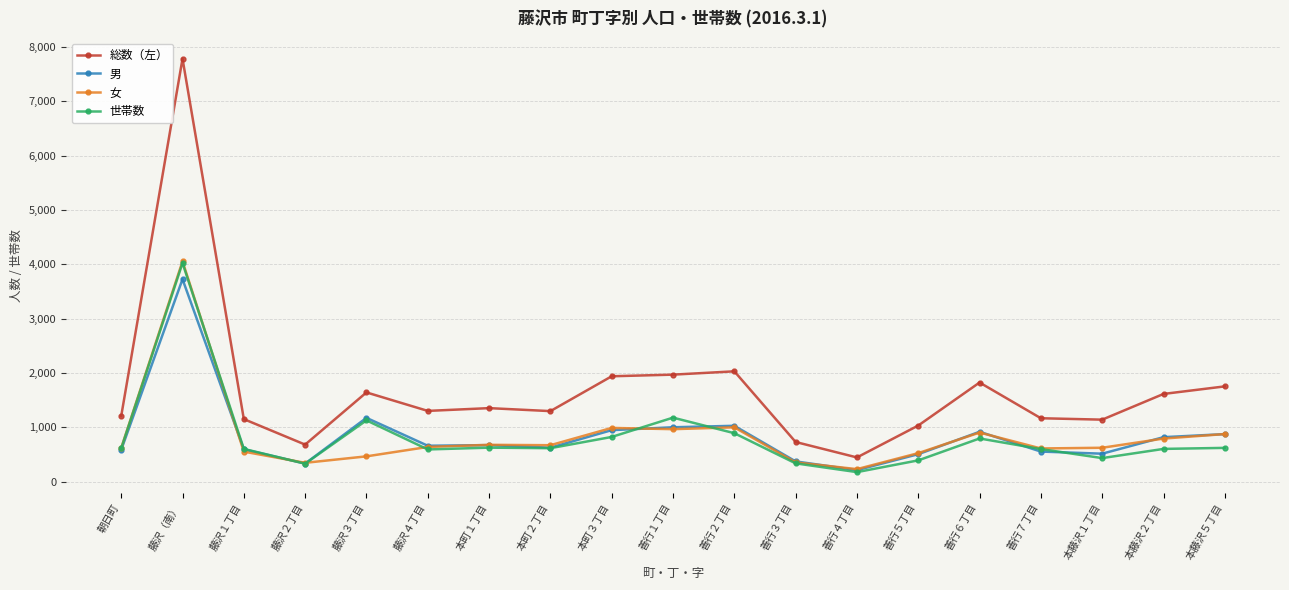

Where is the first local minimum for 世帯数?

藤沢２丁目